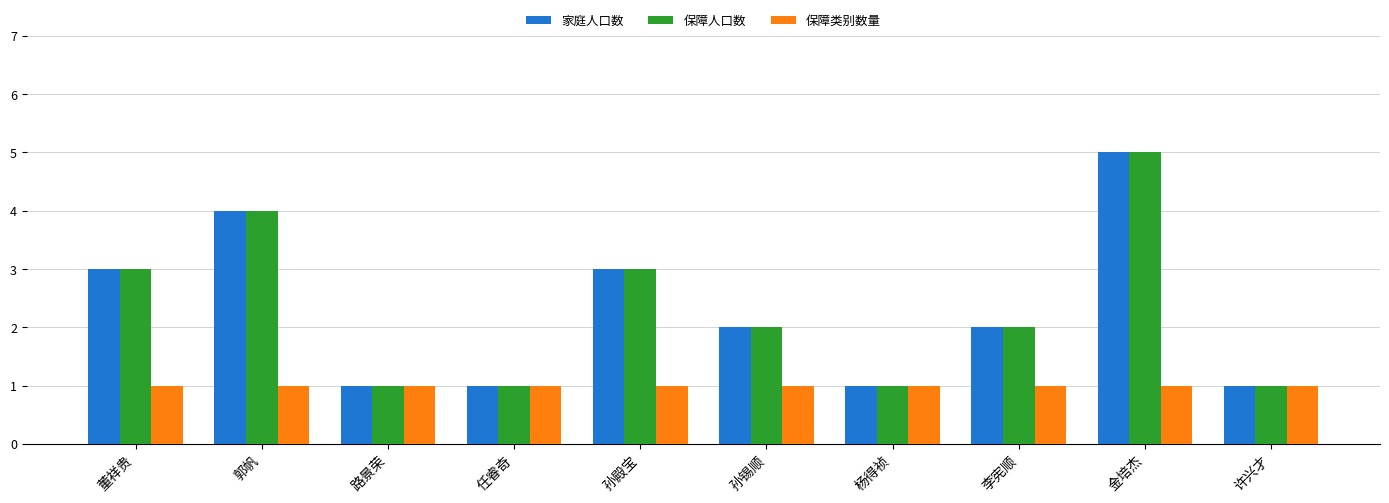

What is the value of the 保障人口数 bar at the 6th from the left?

2